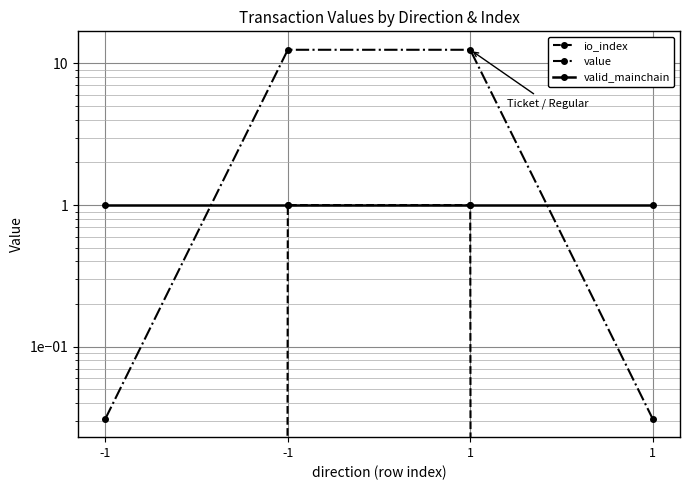

What is the value of the valid_mainchain point at the 1st from the left?

1.0